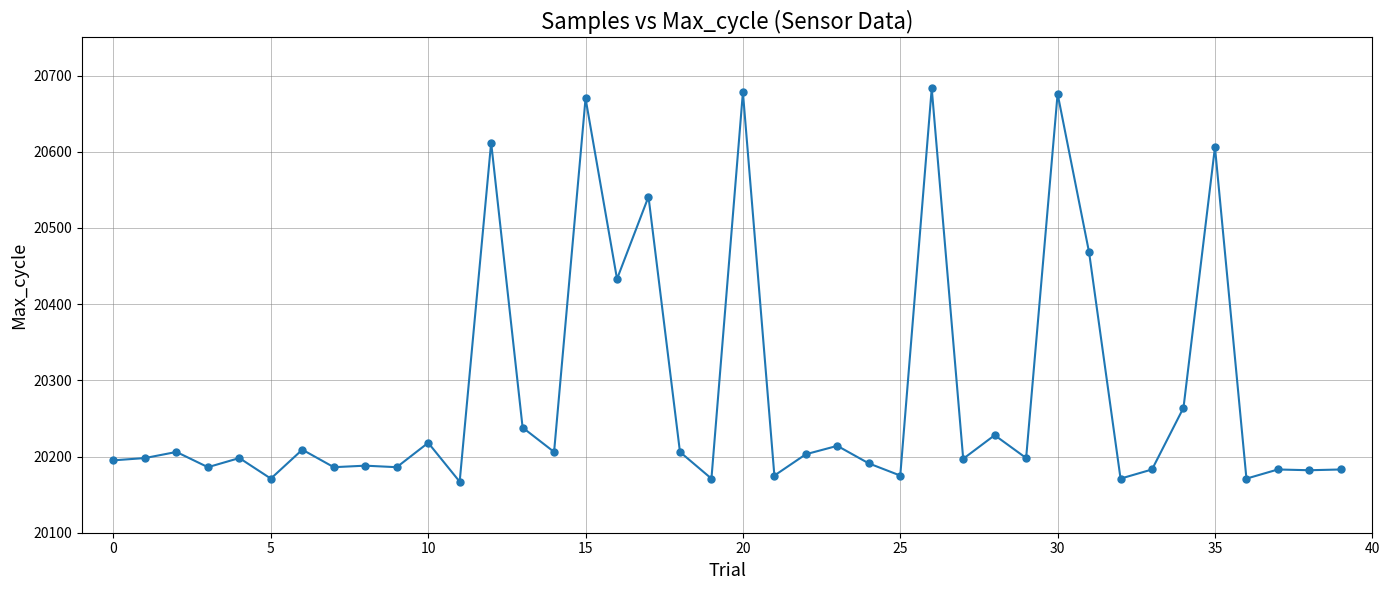

What is the value of the 33rd point from the left?

20171